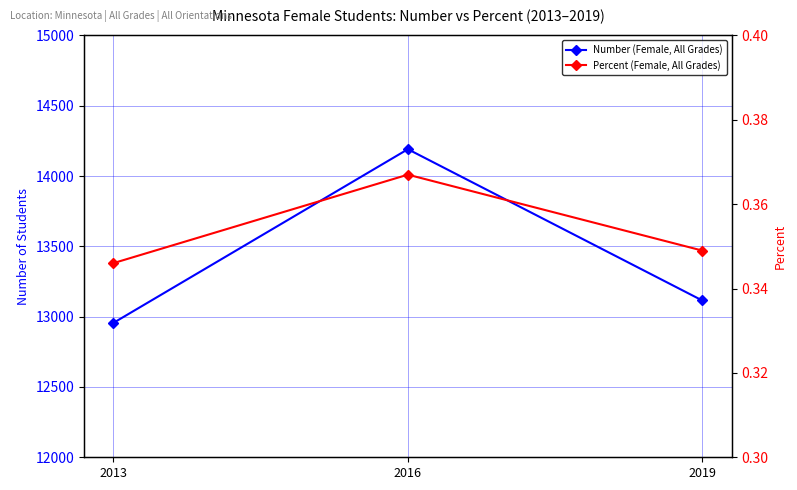

Which series changed the most between 2016 and 2019?

Number (Female, All Grades)